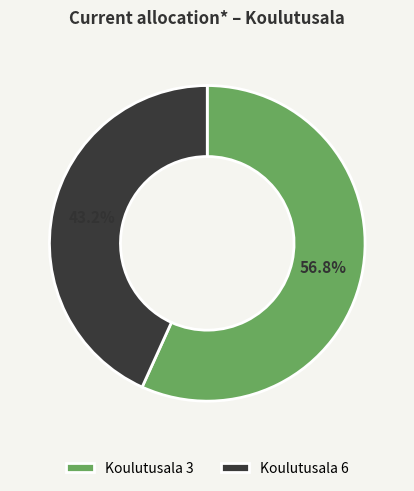

What is the ratio of the value at Koulutusala 6 to the value at Koulutusala 3?

0.8